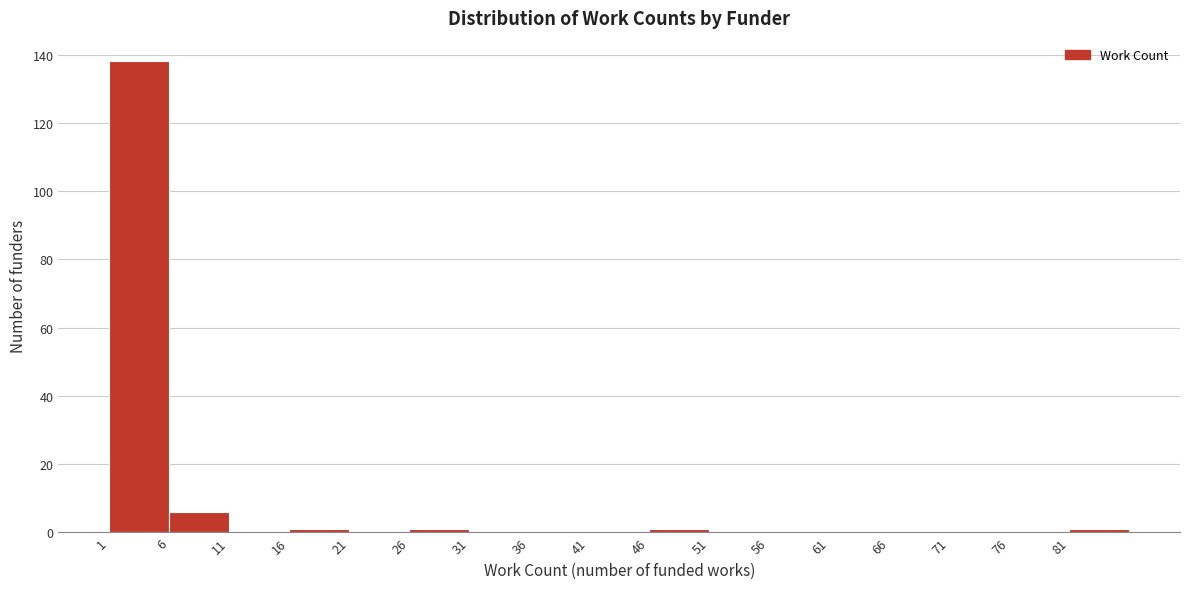

How tall is the bar that spans 1 to 6 on the x-axis? The values are not printed on the chart, so give them approximately, as read against the axis.

138